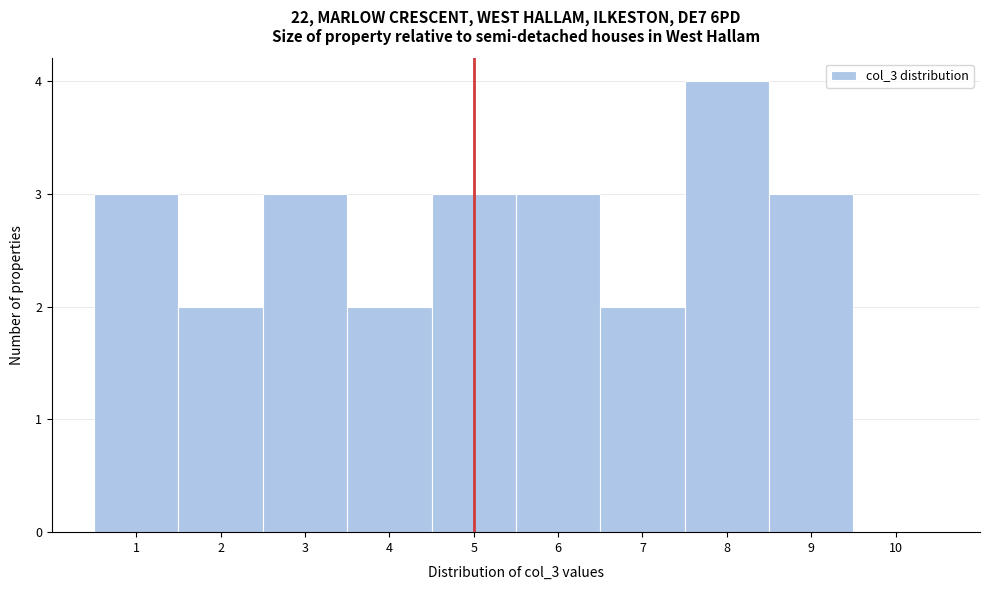

What is the height of the bar covering 7.5 to 8.5 on the x-axis? The values are not printed on the chart, so give them approximately, as read against the axis.

4